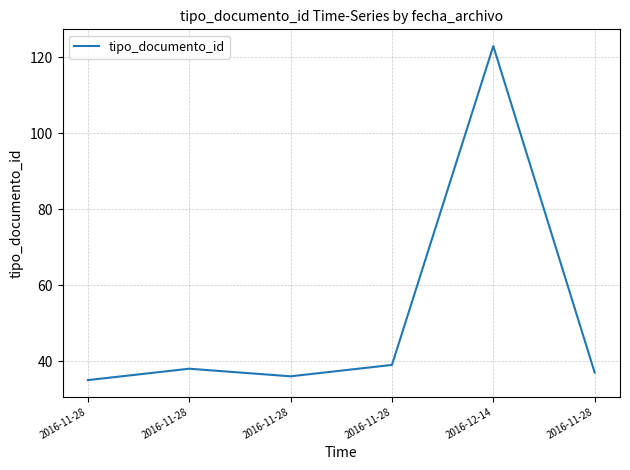

The chart shows a value of 197 at 2016-12-14. True or false?

False